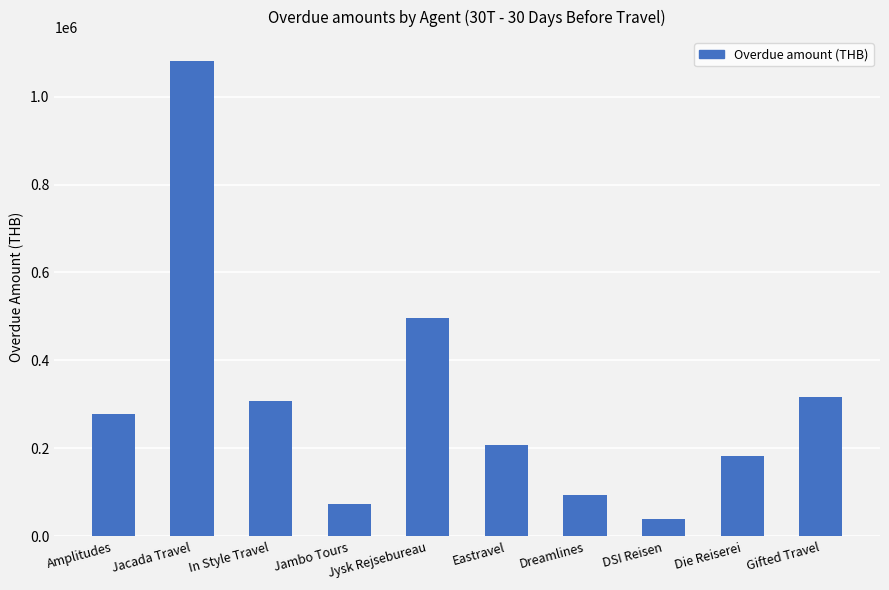

How many distinct data groups are displayed?

1